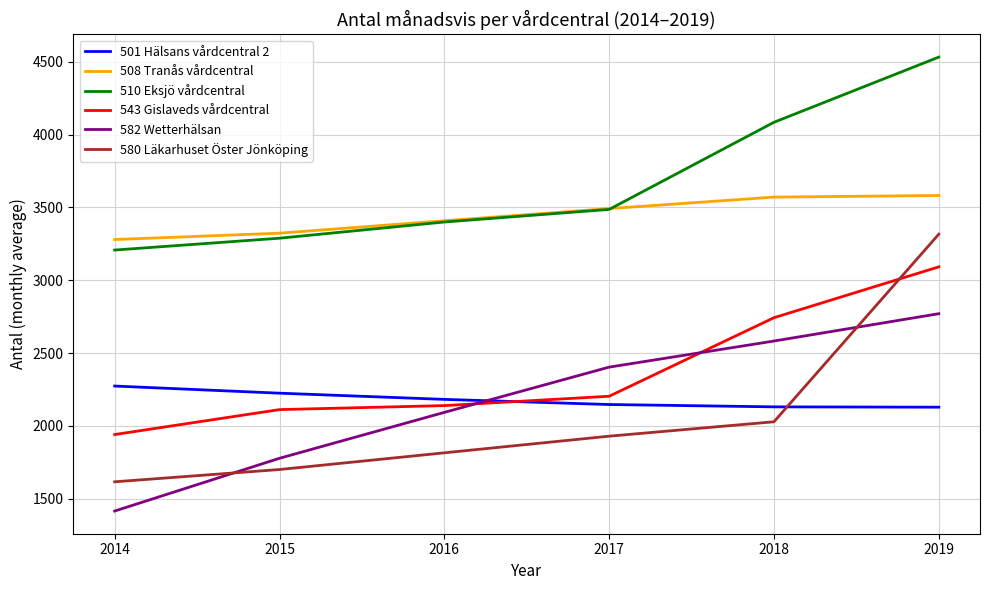

The 582 Wetterhälsan series shows 2190.9 at 2014. True or false?

False